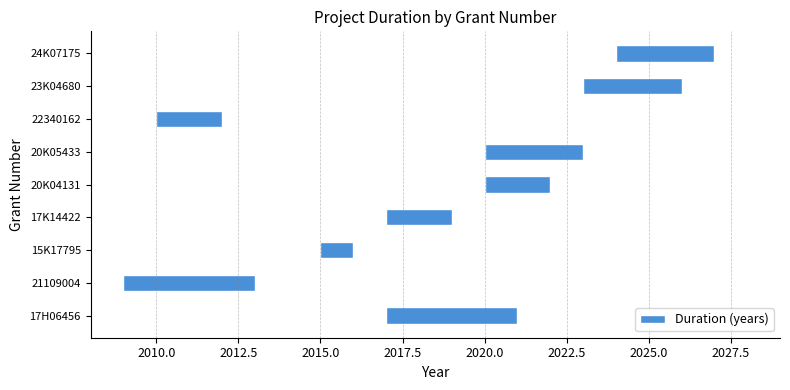

What is the minimum value shown in the chart?

1